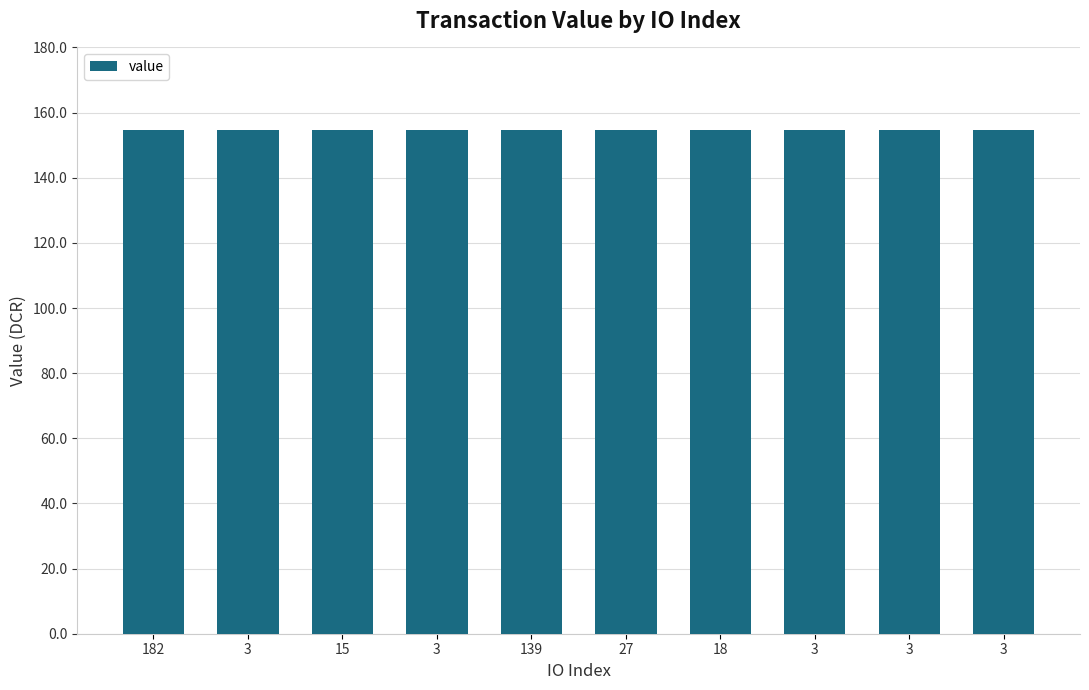

Reading left to right, list all the values displayed in this chart.

182=154.6	3=154.6	15=154.6	3=154.6	139=154.6	27=154.6	18=154.6	3=154.6	3=154.6	3=154.6